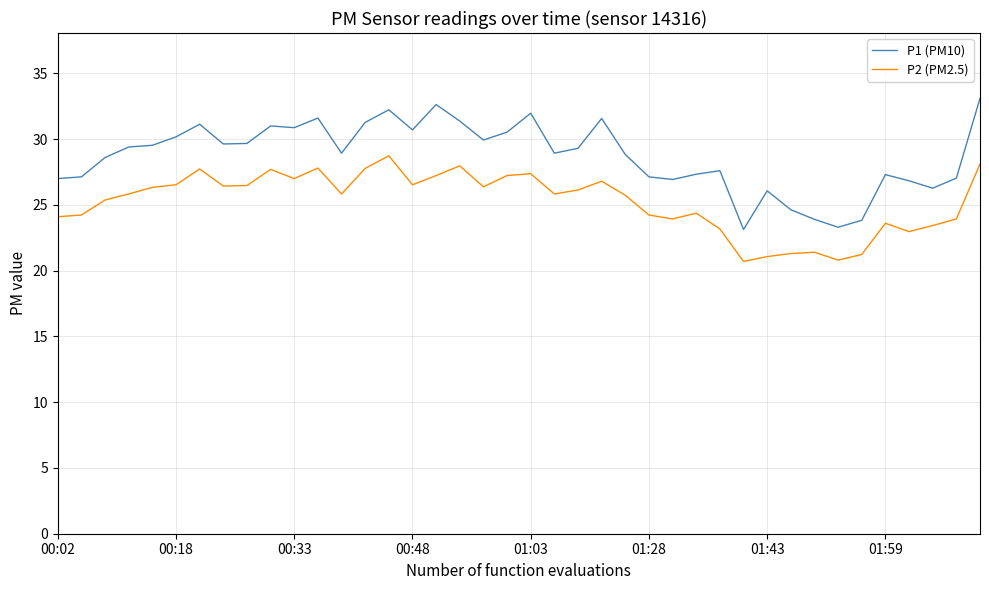

Which series has the largest total across all categories?

P1 (PM10)